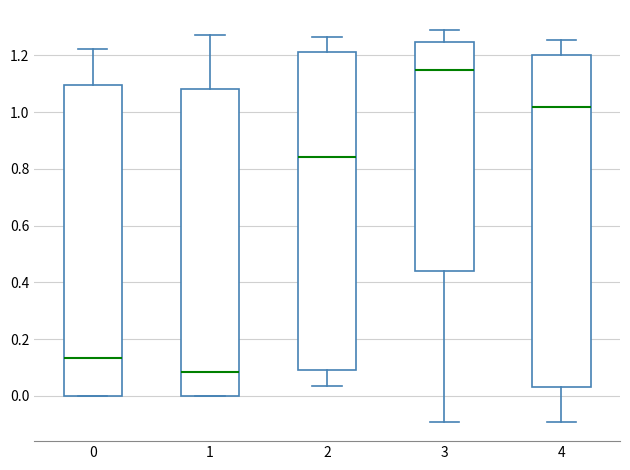

Reading left to right, read every box against the y-axis: the position of its median line, the range the box covers, and the ends of its whiskers. The values are not printed on the chart, so give them approximately, as read against the axis.

0: median 0.14, box 0.00 to 1.10, whiskers 0.00 to 1.22
1: median 0.08, box 0.00 to 1.08, whiskers 0.00 to 1.28
2: median 0.84, box 0.10 to 1.22, whiskers 0.04 to 1.26
3: median 1.14, box 0.44 to 1.24, whiskers -0.10 to 1.30
4: median 1.02, box 0.04 to 1.20, whiskers -0.10 to 1.26